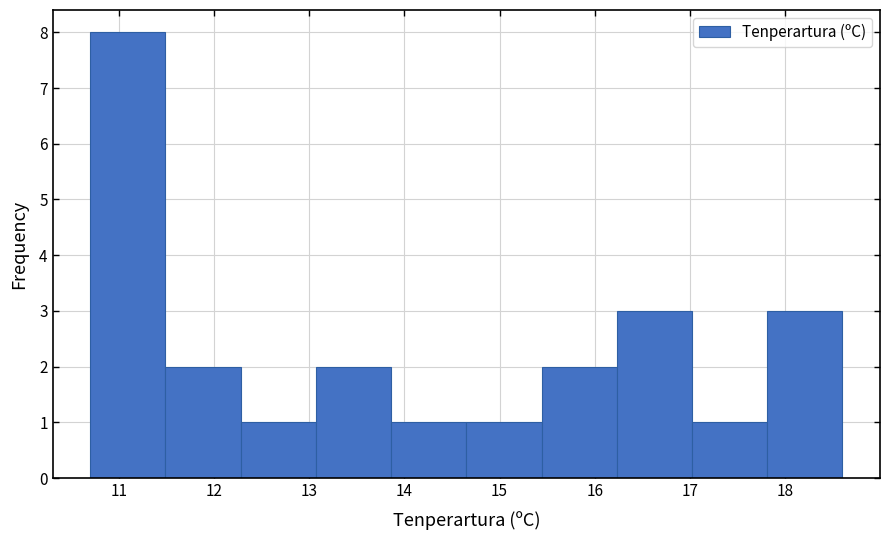

Reading left to right, list every bar in this chart as the range it spans on the x-axis followed by its height. Neither the bar edges nor the heights are printed on the chart, so give them approximately, as read against the axes.

10.70 to 11.49: 8
11.49 to 12.28: 2
12.28 to 13.07: 1
13.07 to 13.86: 2
13.86 to 14.65: 1
14.65 to 15.44: 1
15.44 to 16.23: 2
16.23 to 17.02: 3
17.02 to 17.81: 1
17.81 to 18.60: 3